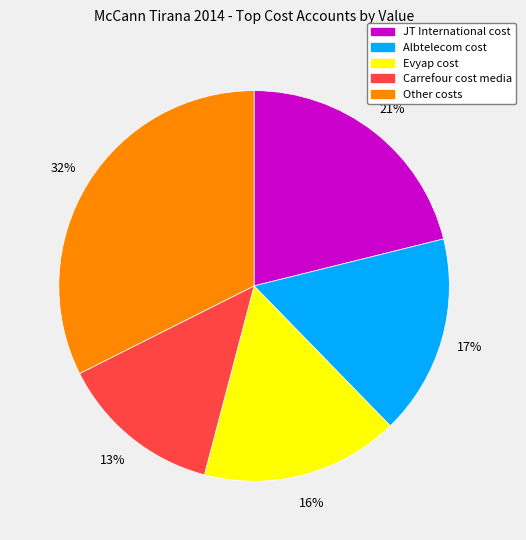

To the nearest percent, what is the difference between the largest and smallest slice percentages?

19%